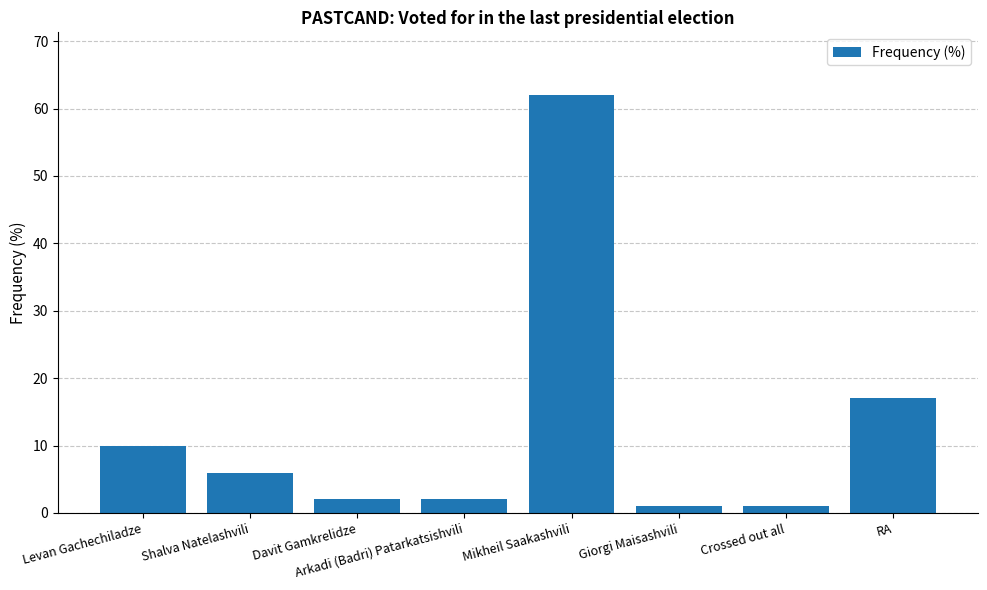

What is the maximum value shown in the chart?

62